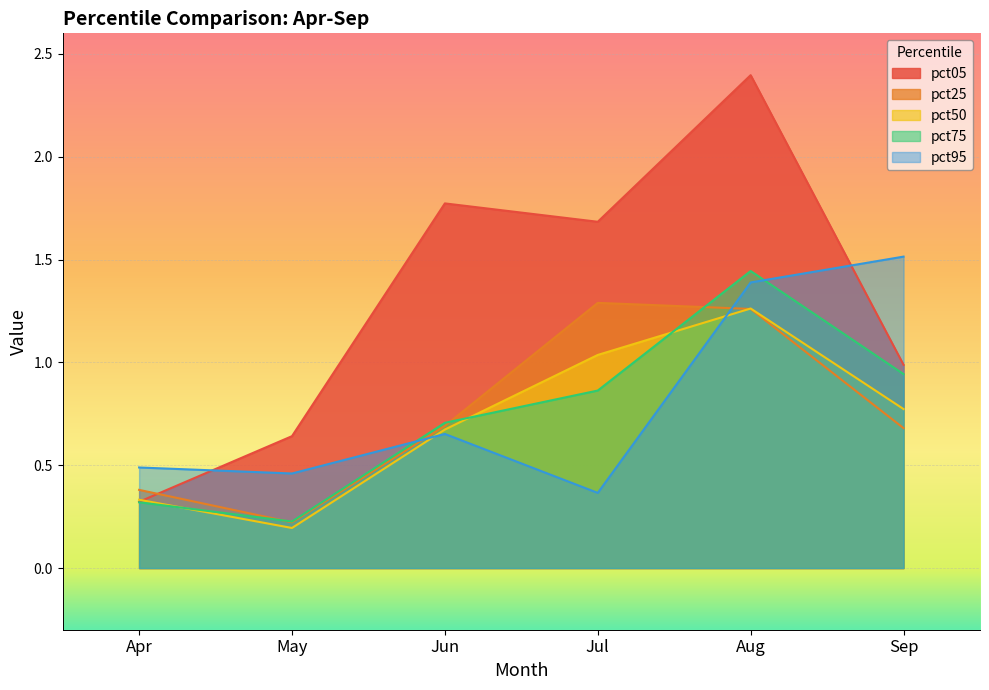

Where is the first local minimum for pct75?

May